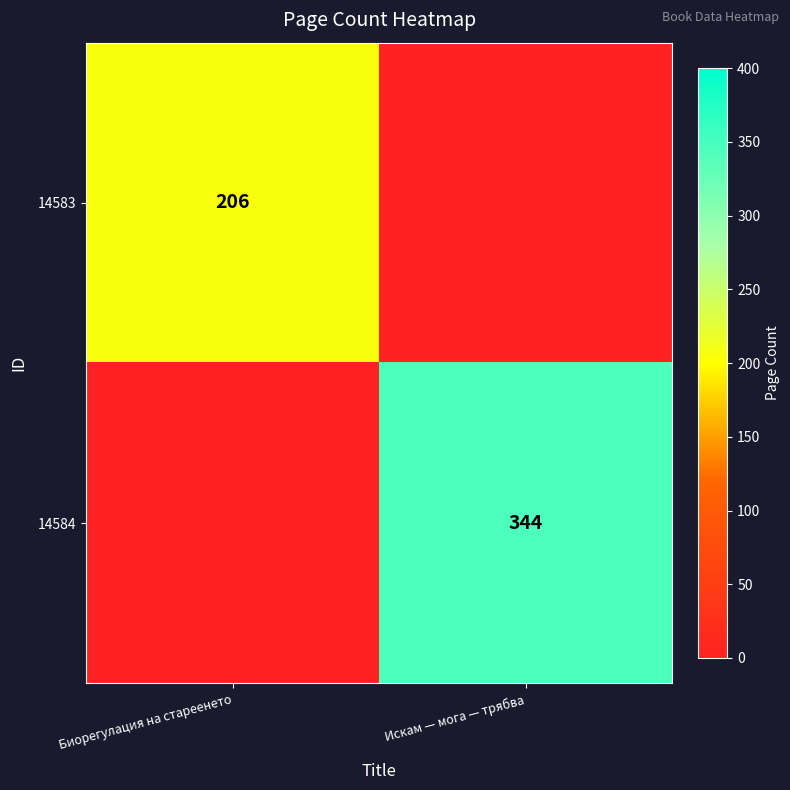

What is the total value across all series at Искам — мога — трябва?

344